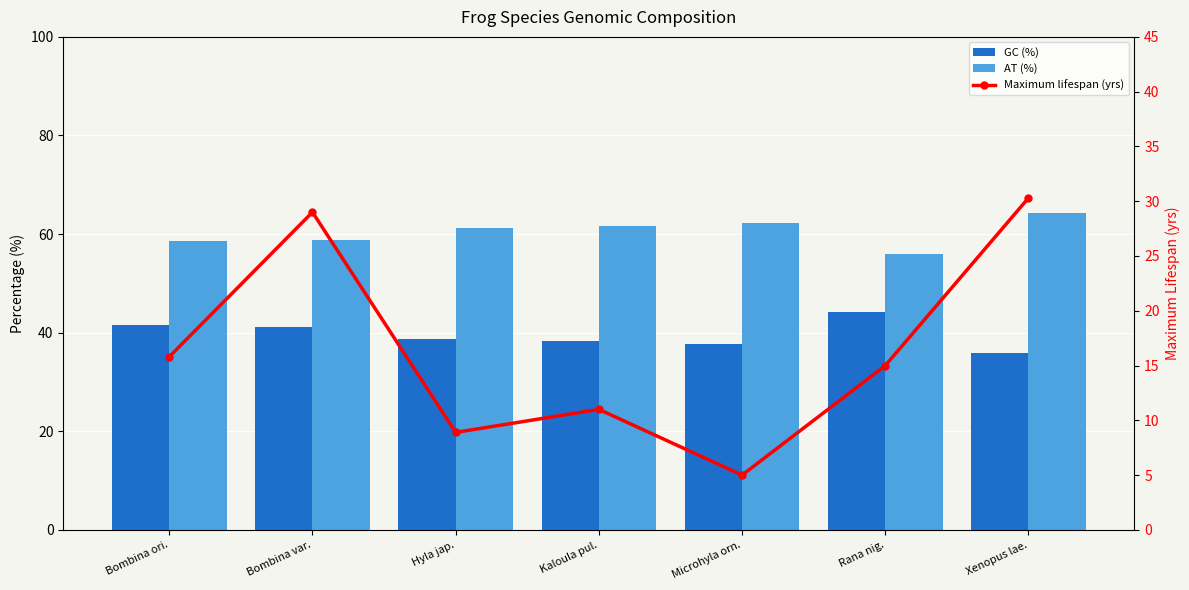

Count the number of data series in this chart.

3